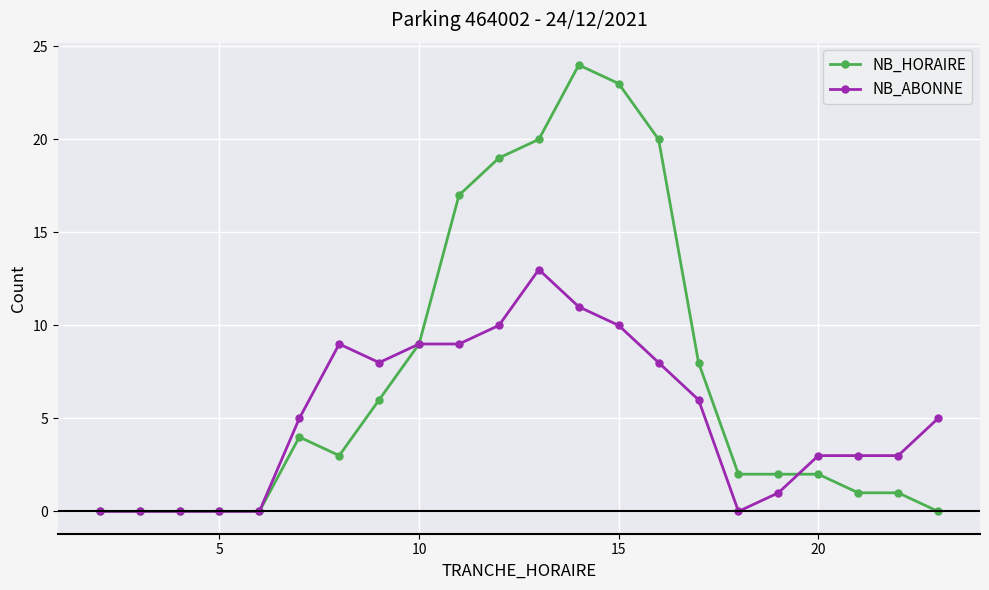

True or false: NB_ABONNE has more than 1 interior local peaks.

True